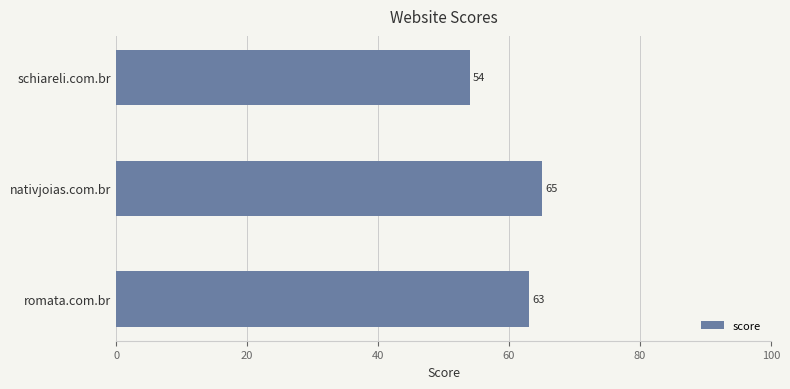

The value at schiareli.com.br is 54. True or false?

True